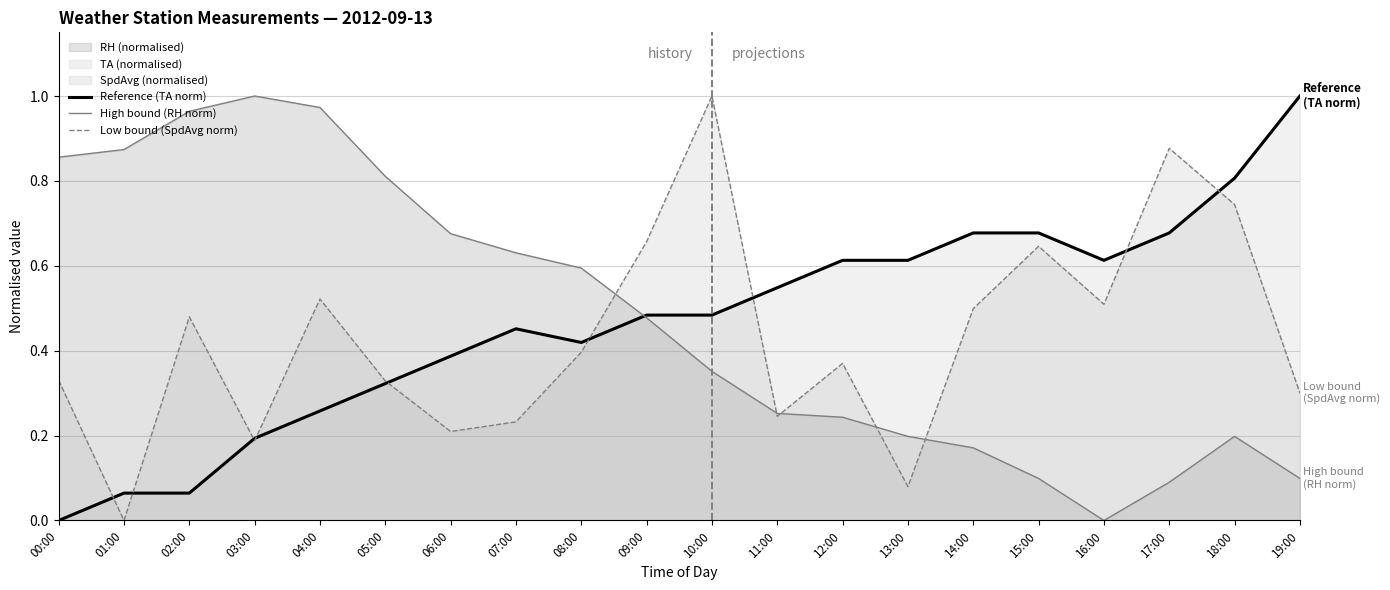

What is the difference between the maximum and minimum values in the High bound (RH norm) series?

1.0